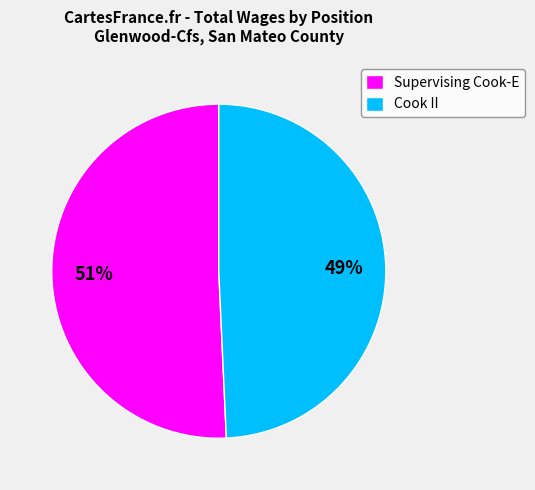

Approximately how many times larger is the value at Cook II compared to Supervising Cook-E?

1.0